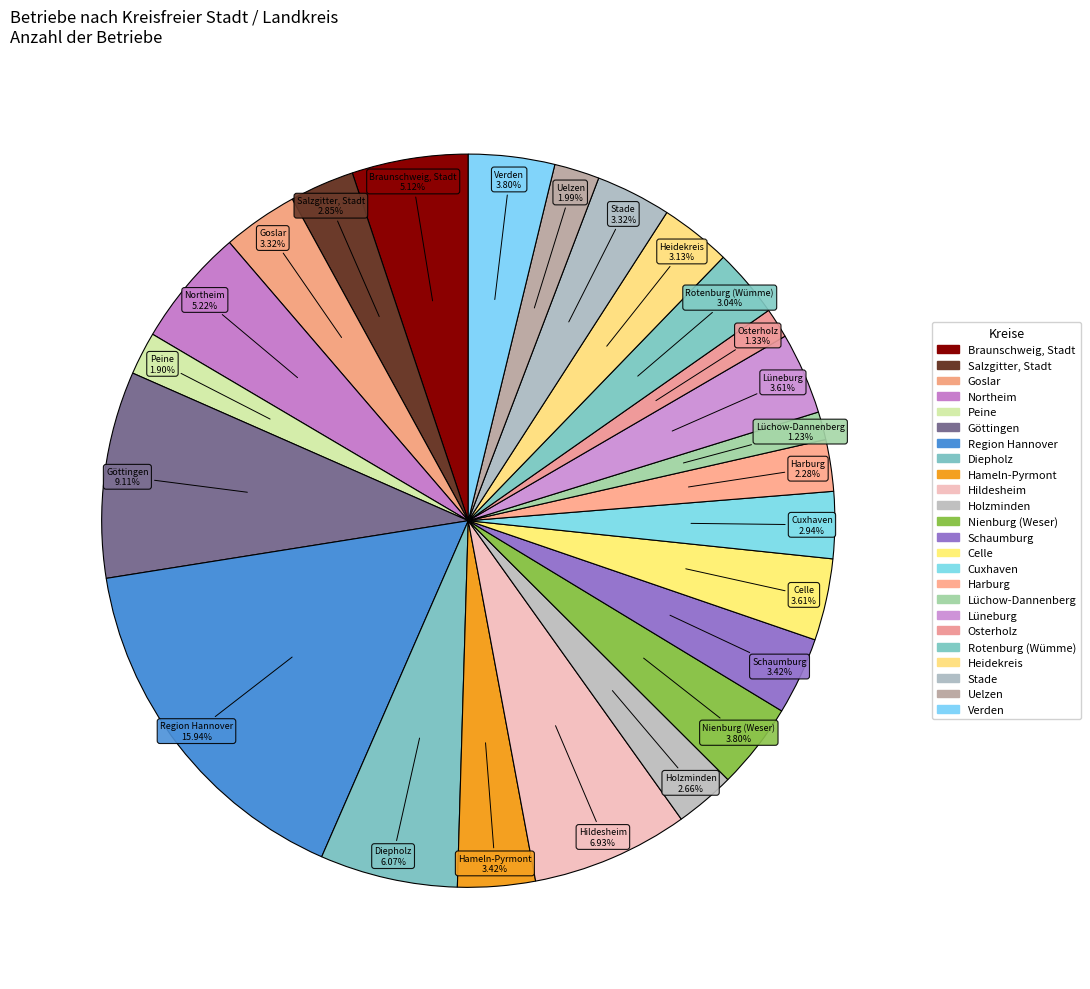

The Hameln-Pyrmont slice represents 3% of the pie. True or false?

True